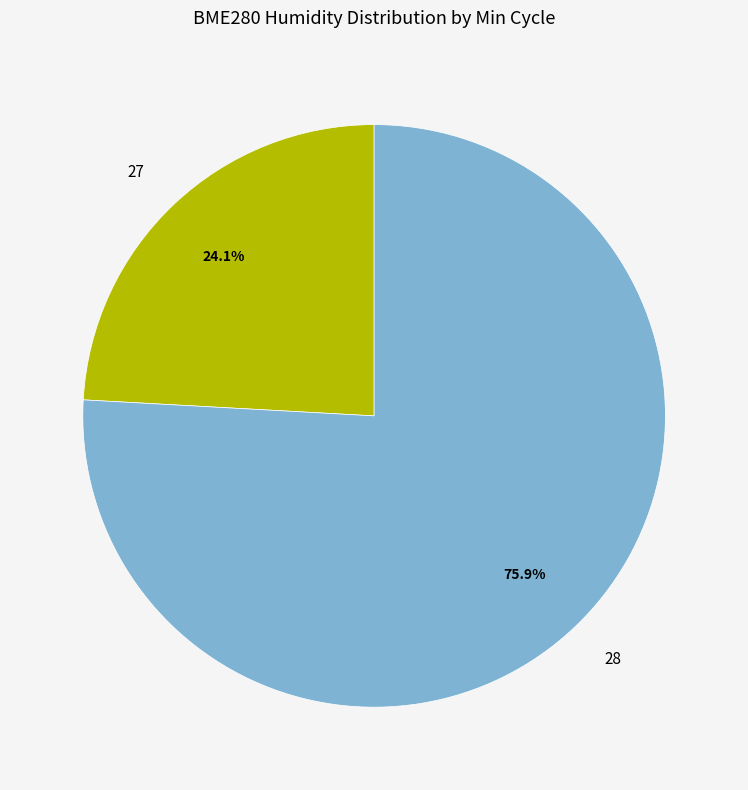

Is 28 the majority of the pie?

Yes